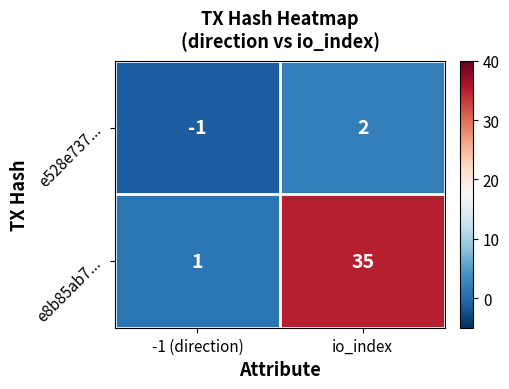

Count the number of data series in this chart.

2